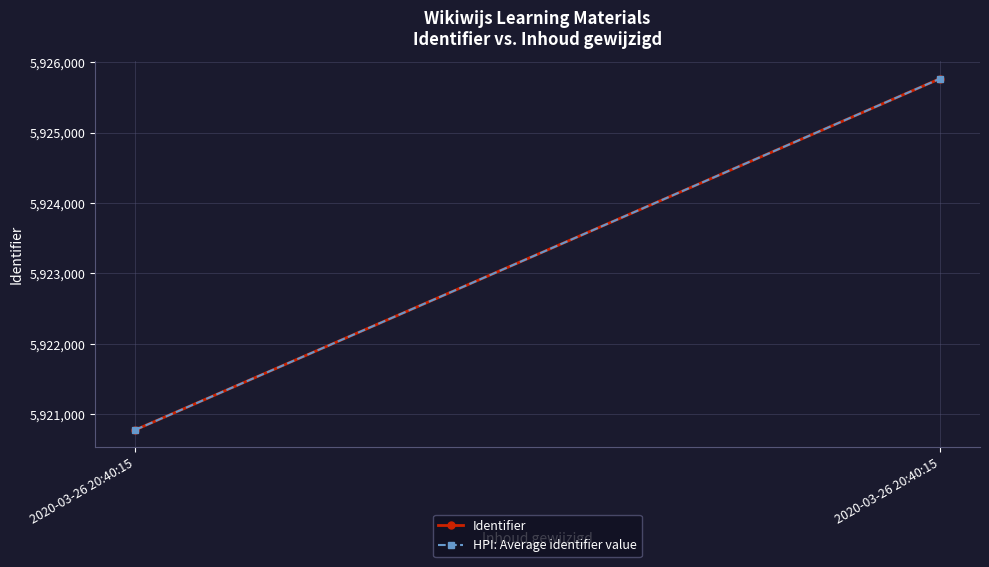

Count the Identifier values in the range 5920780 to 5925763.

2